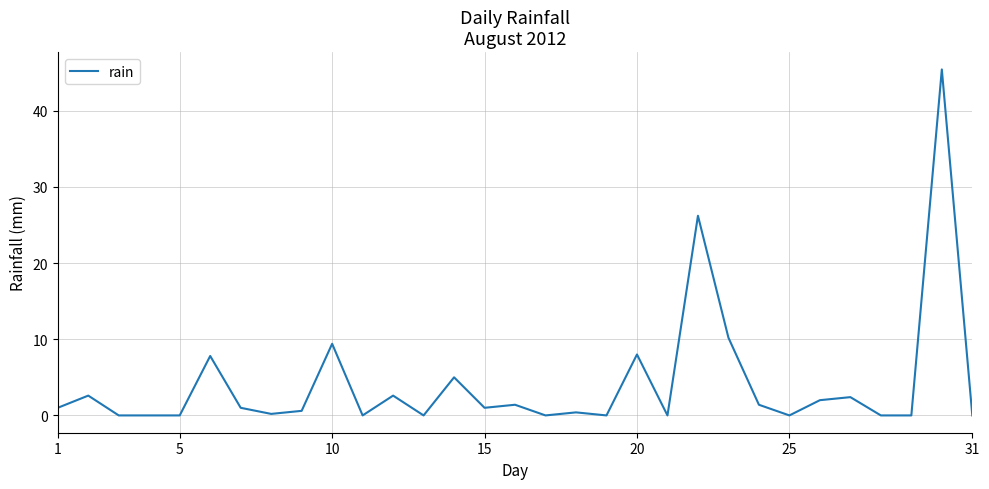

Count the number of data series in this chart.

1